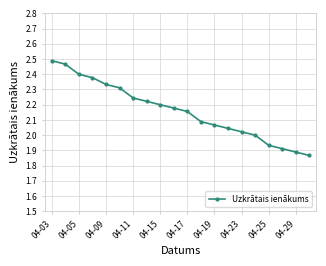

What is the difference between the second highest and minimum values?

0.6